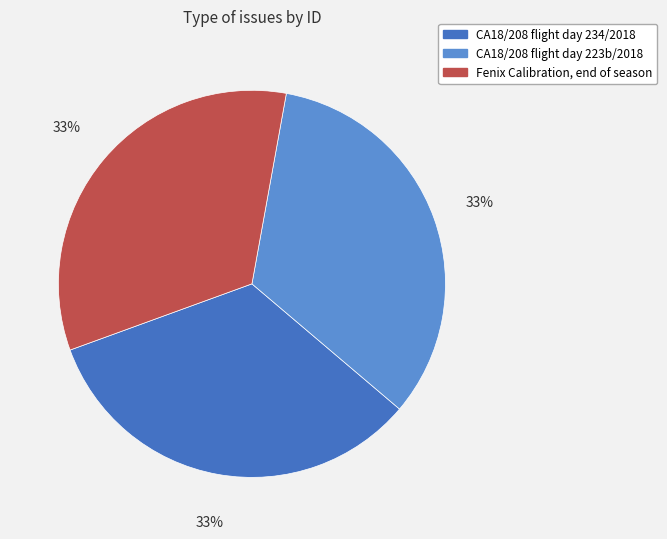

Count the number of slices in the pie.

3